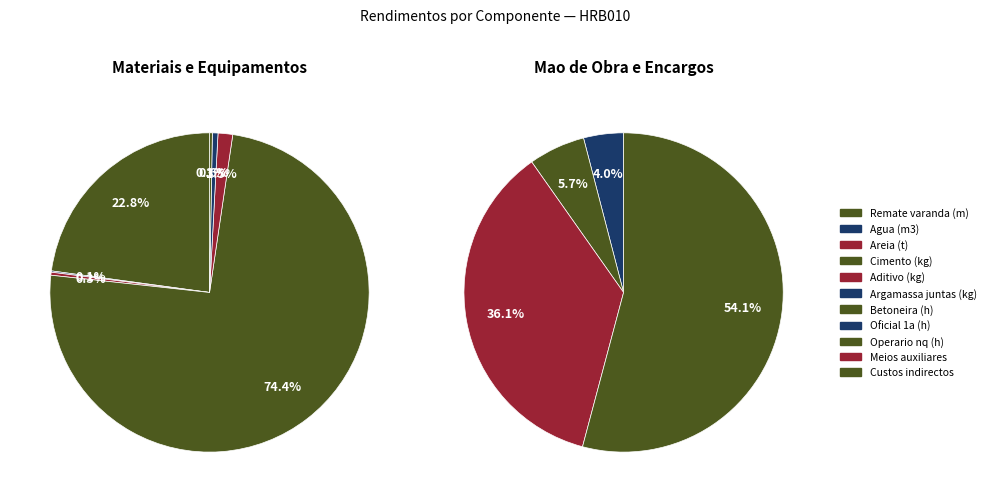

Does mt08adt010 represent more than half of the total?

No